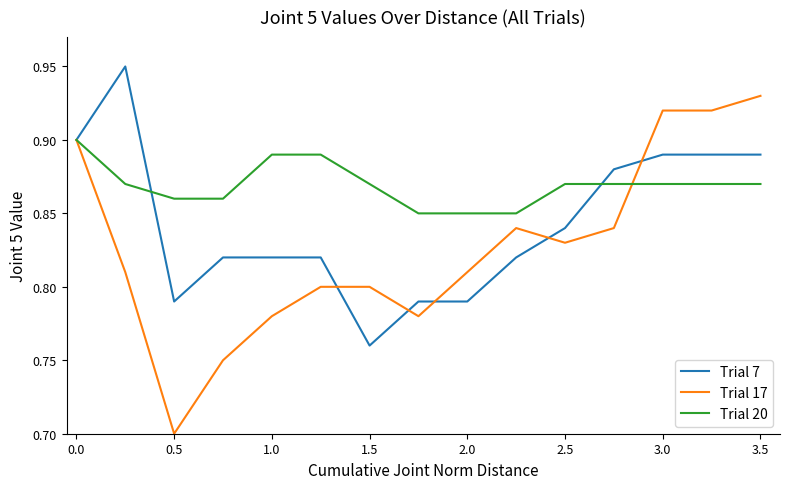

Rank the series by their maximum value, from highest to lowest.

Trial 7, Trial 17, Trial 20